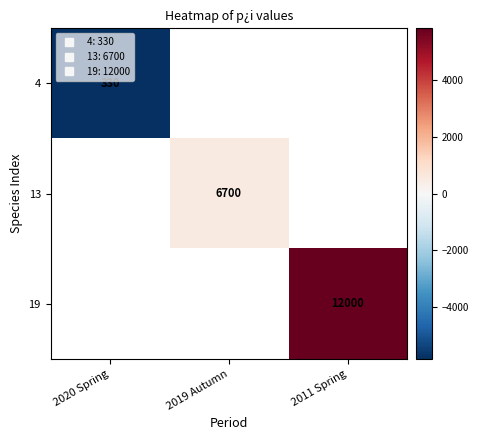

How many categories are shown in the chart?

3